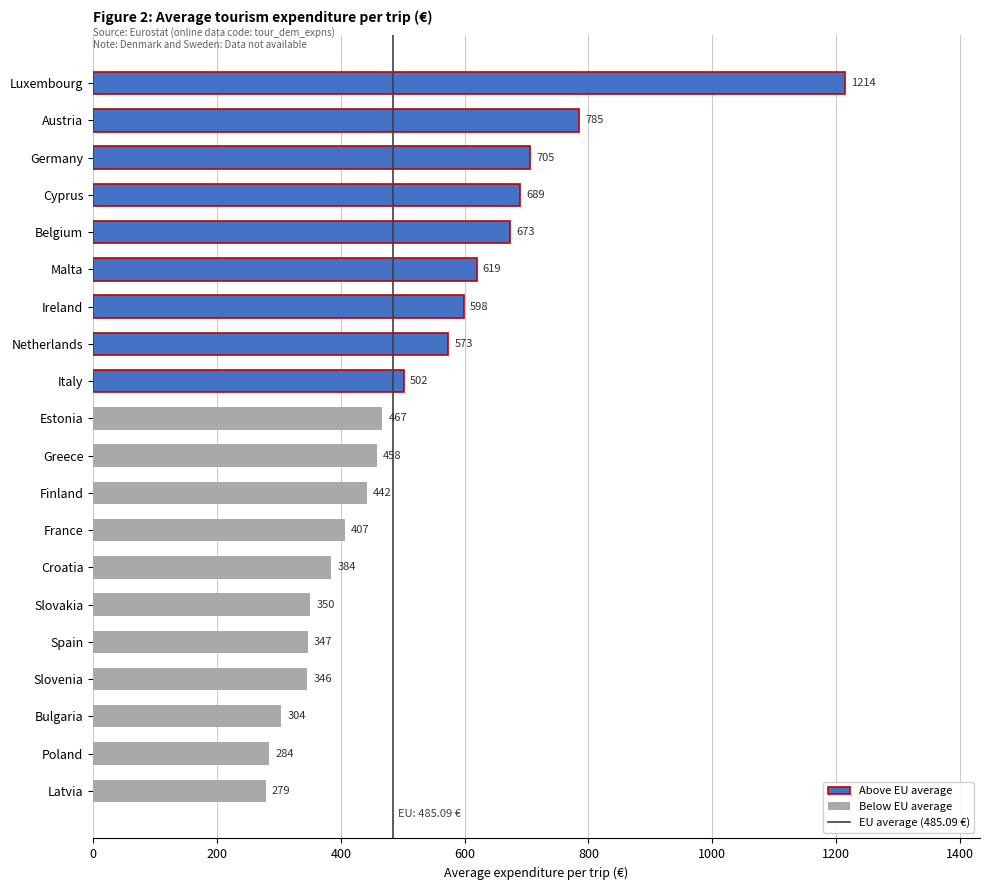

Rank the categories by value from lowest to highest.

Latvia, Poland, Bulgaria, Slovenia, Spain, Slovakia, Croatia, France, Finland, Greece, Estonia, Italy, Netherlands, Ireland, Malta, Belgium, Cyprus, Germany, Austria, Luxembourg